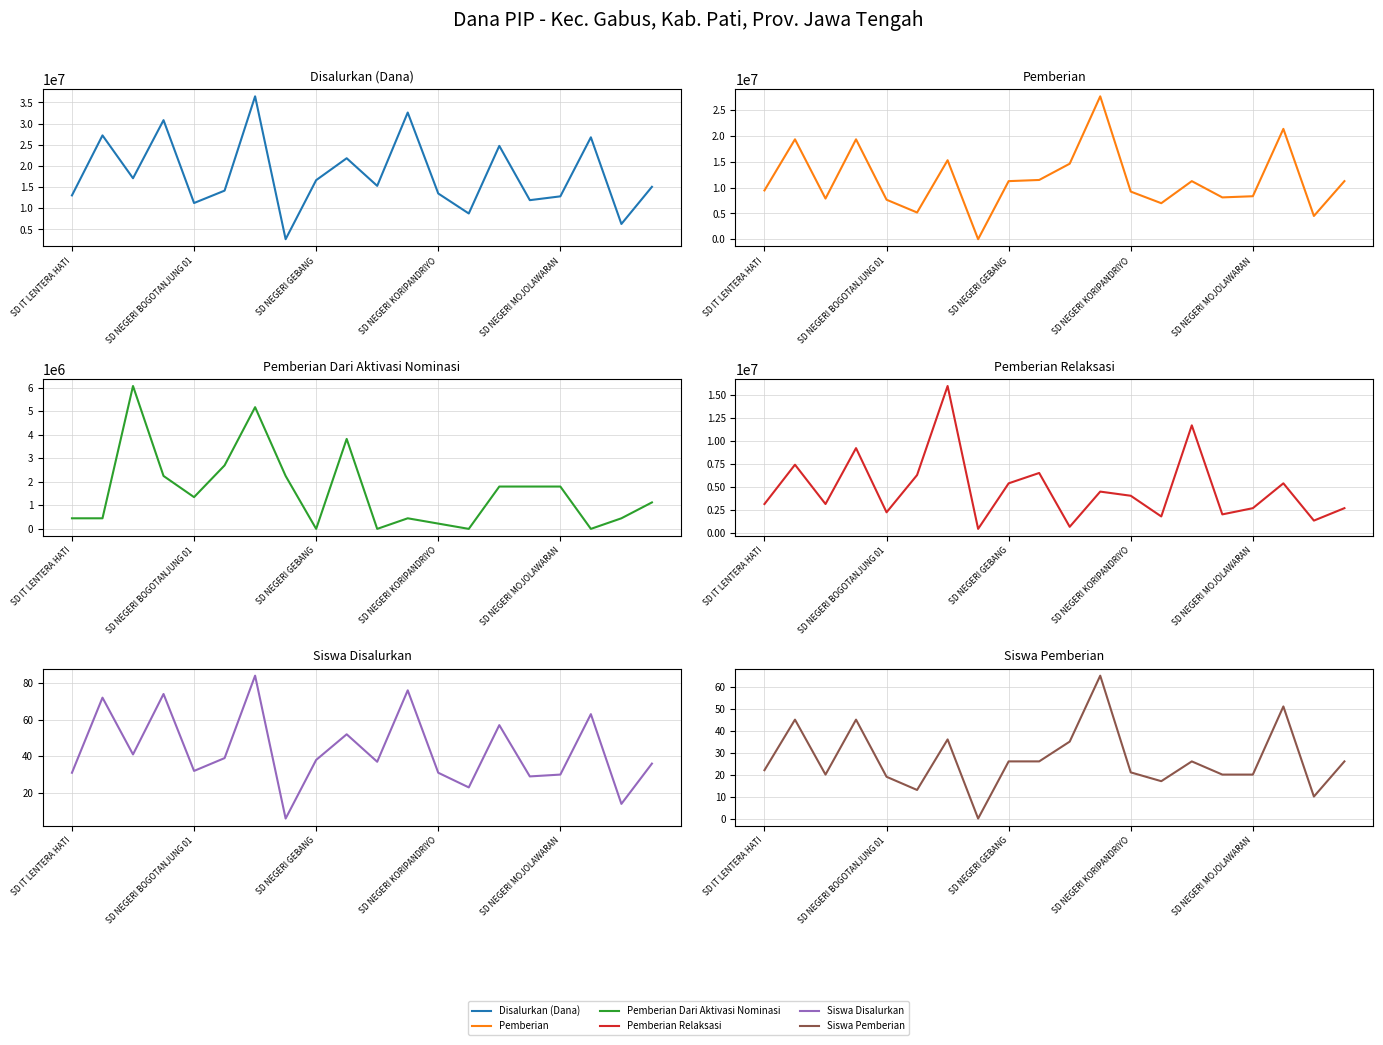

What is the difference between the highest and lowest values at 17?

26775000